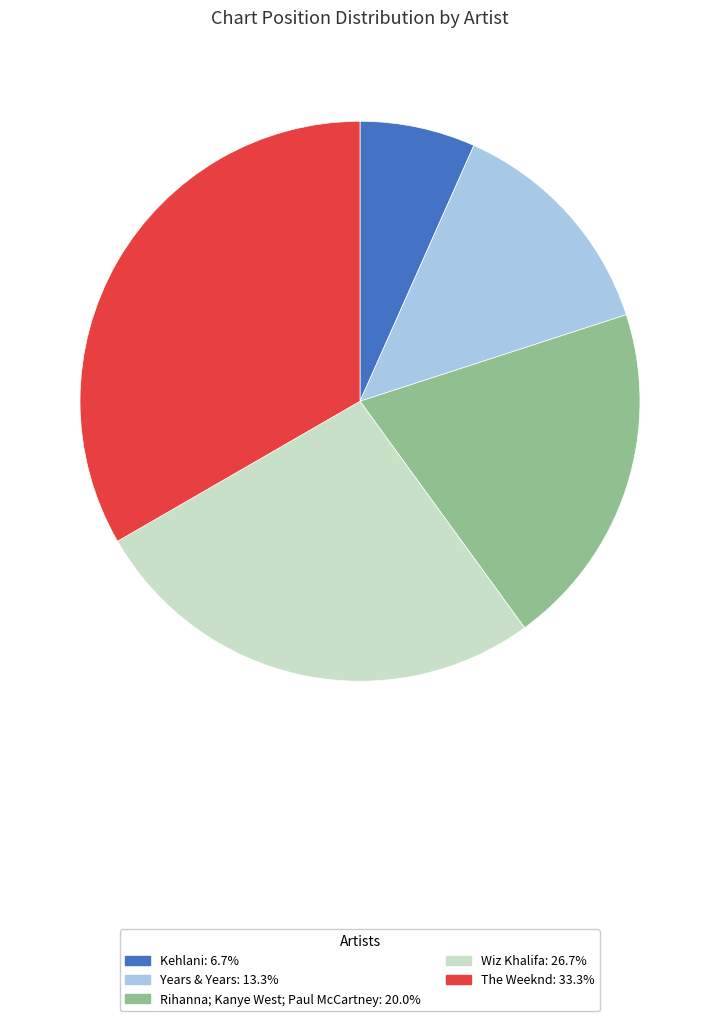

Count the number of slices in the pie.

5